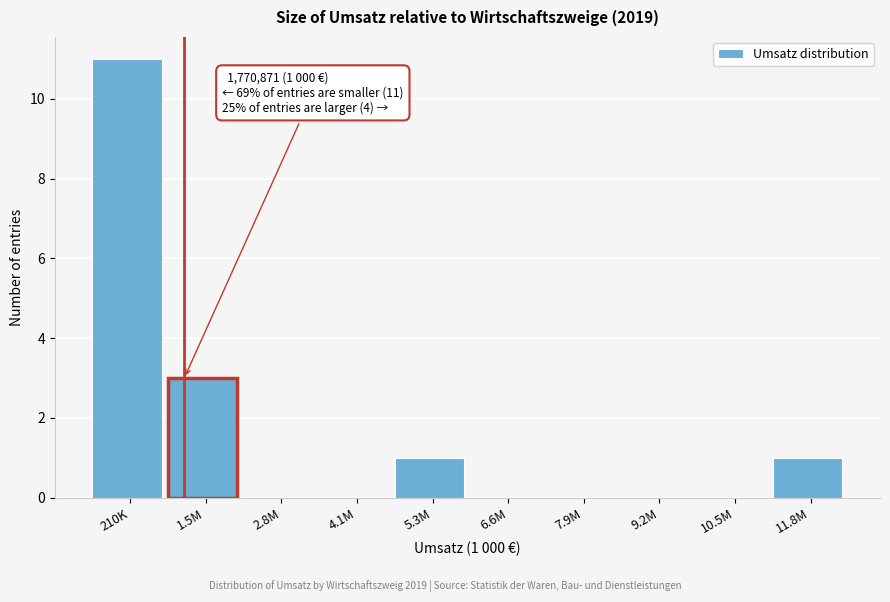

Reading left to right, extract all data points from this chart.

210K=11	1.5M=3	2.8M=0	4.1M=0	5.3M=1	6.6M=0	7.9M=0	9.2M=0	10.5M=0	11.8M=1